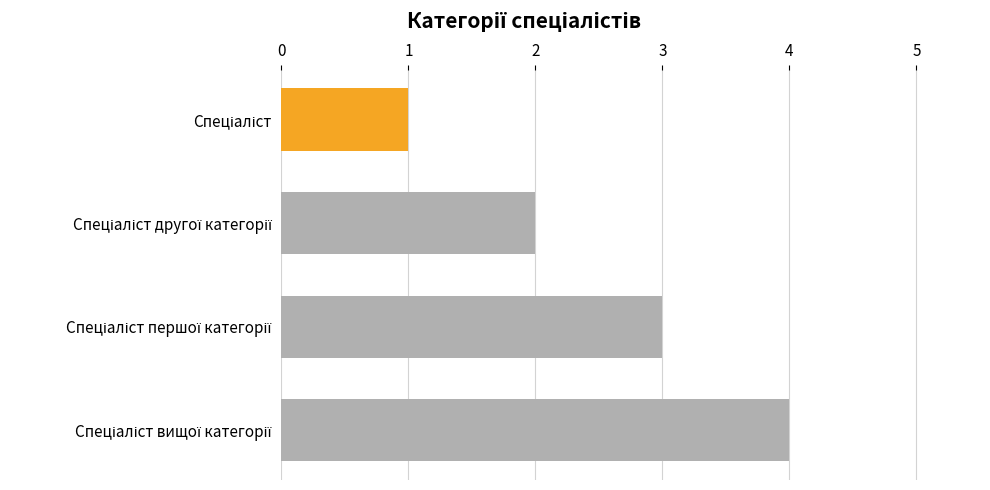

What is the minimum value shown in the chart?

1